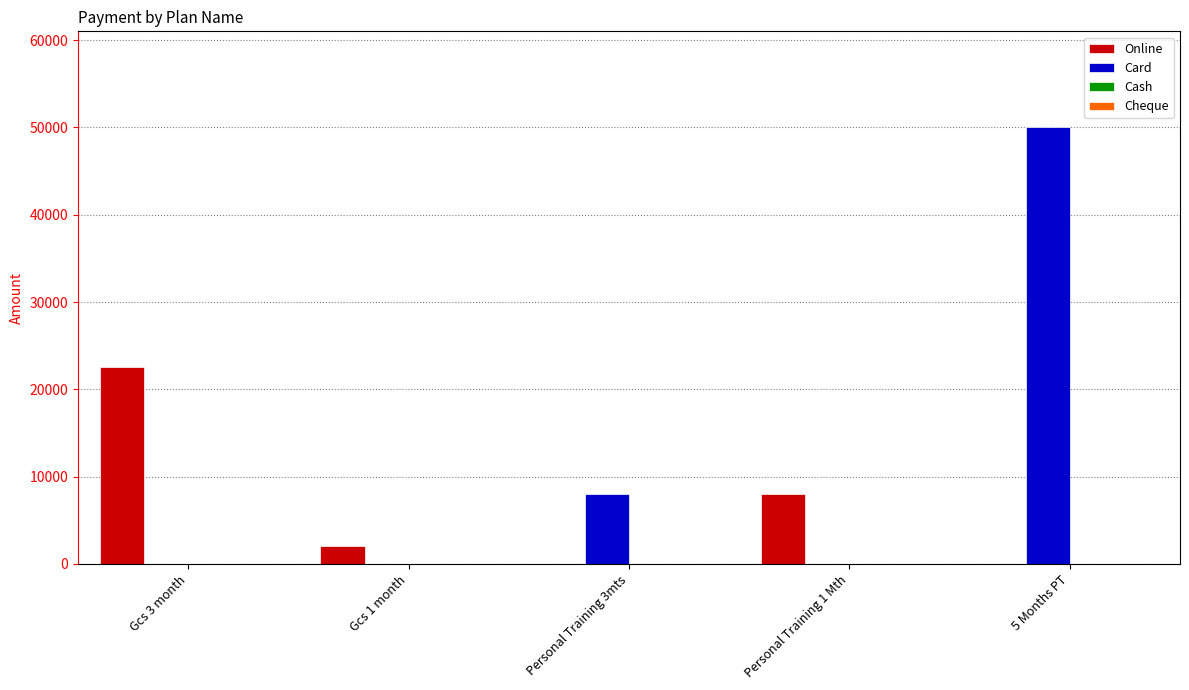

What is the highest value of the Online series?

22500